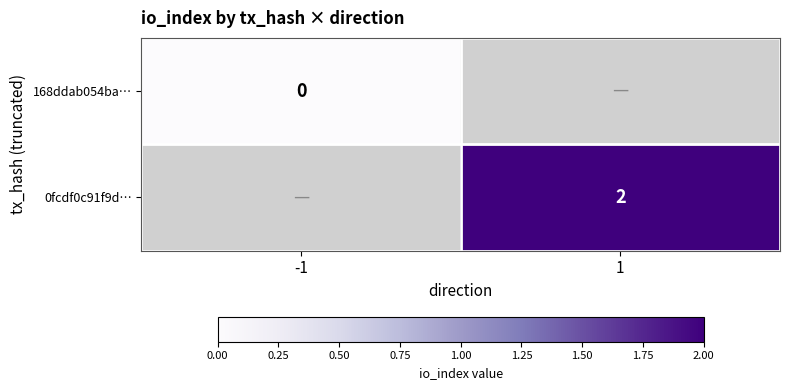

Which has a higher value, -1 or 1?

1